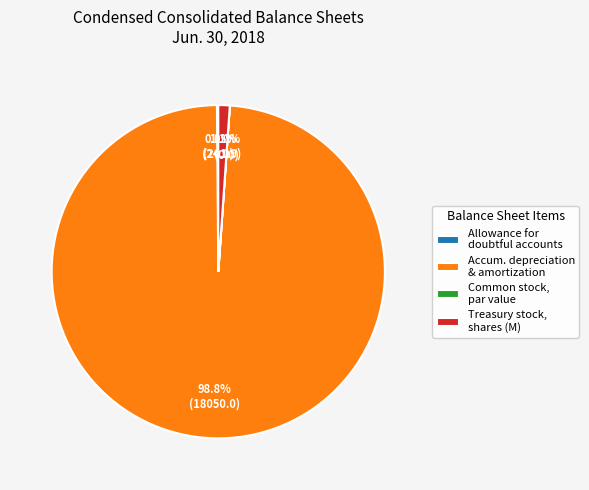

Which category has the biggest portion of the pie?

Accum. depreciation & amortization